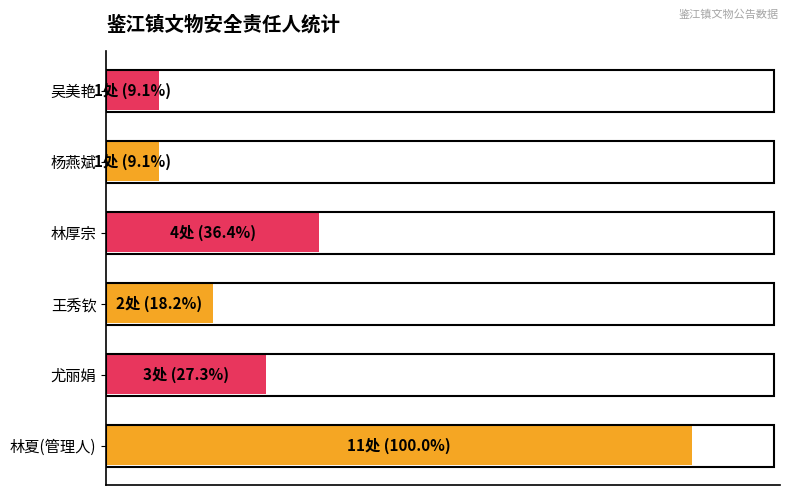

What is the difference between the second highest and minimum values?

27.3